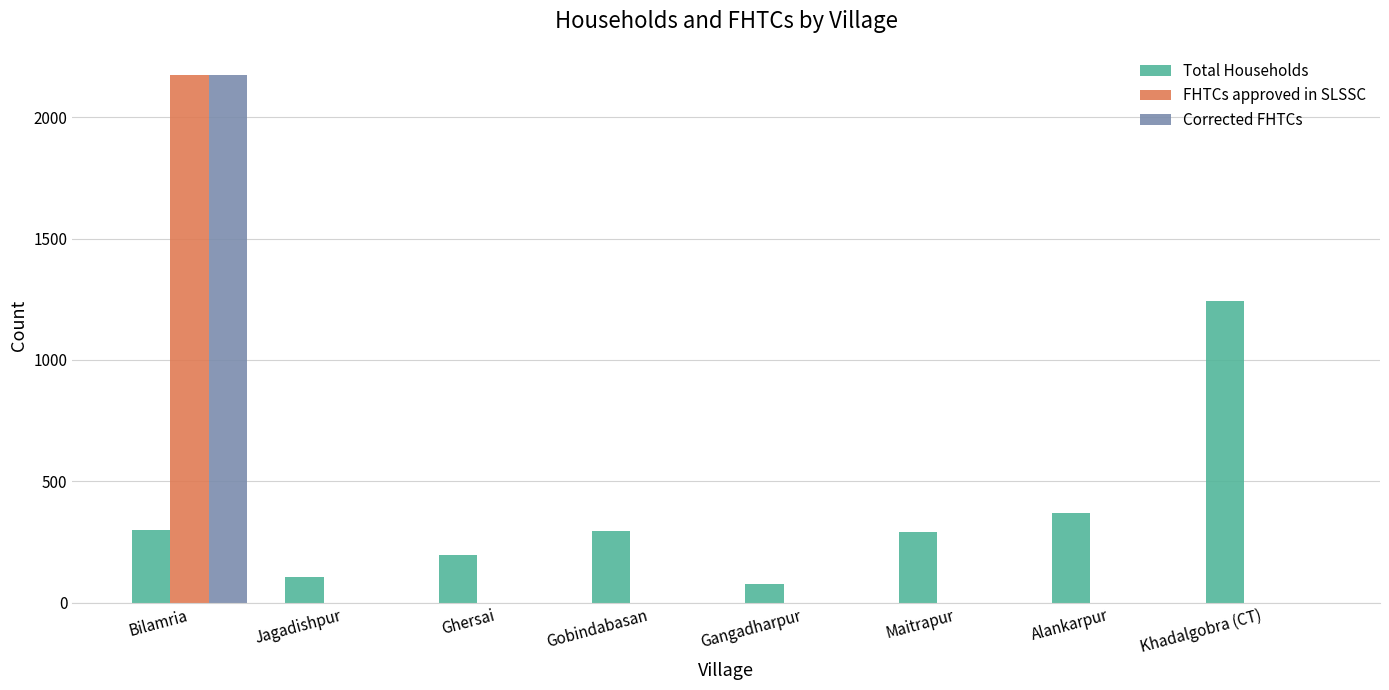

What is the sum of all FHTCs approved in SLSSC values?

2173